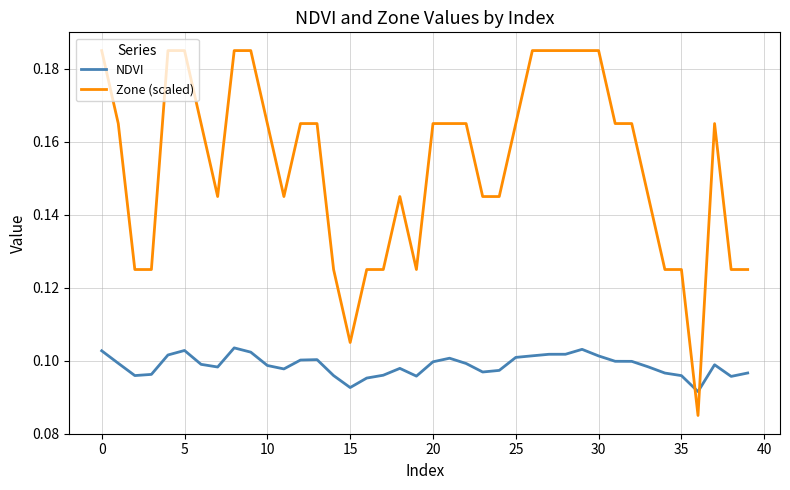

Rank the series by their maximum value, from highest to lowest.

Zone (scaled), NDVI